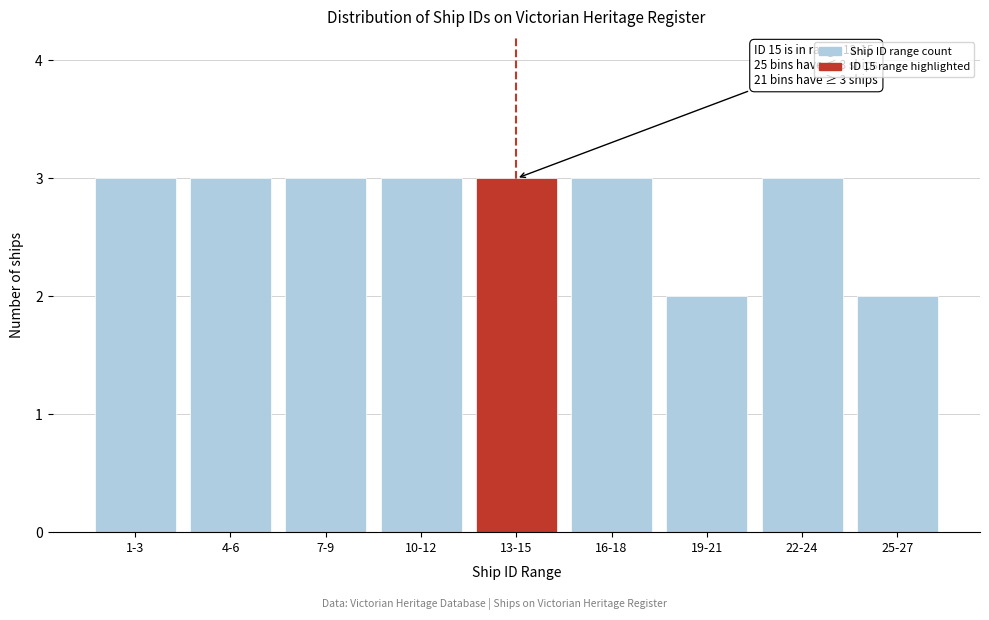

Reading left to right, transcribe all the data shown in this chart.

3	3	3	3	3	3	2	3	2